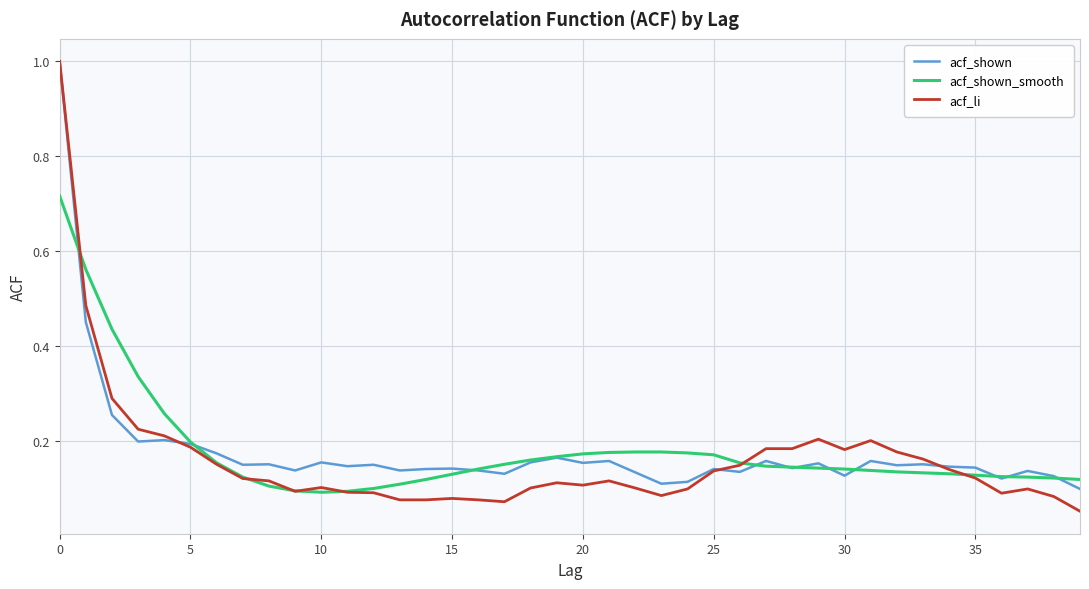

What is the maximum value for acf_li?

1.0